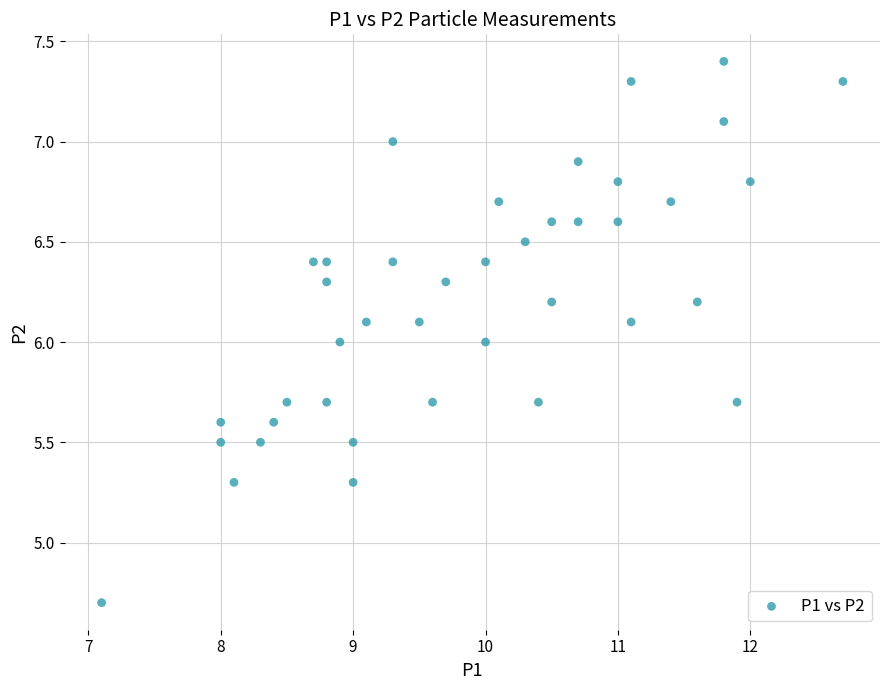

What is the range of X values (max minus min)?

5.6